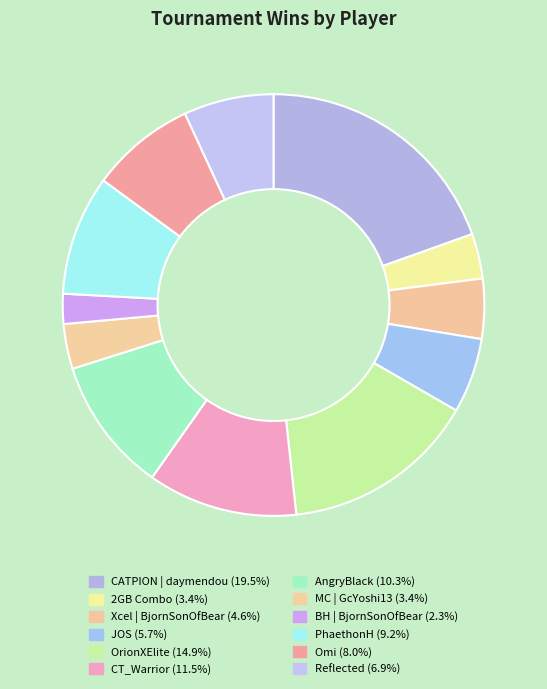

Rank the categories by value from lowest to highest.

BH | BjornSonOfBear, 2GB Combo, MC | GcYoshi13, Xcel | BjornSonOfBear, JOS, Reflected, Omi, PhaethonH, AngryBlack, CT_Warrior, OrionXElite, CATPION | daymendou